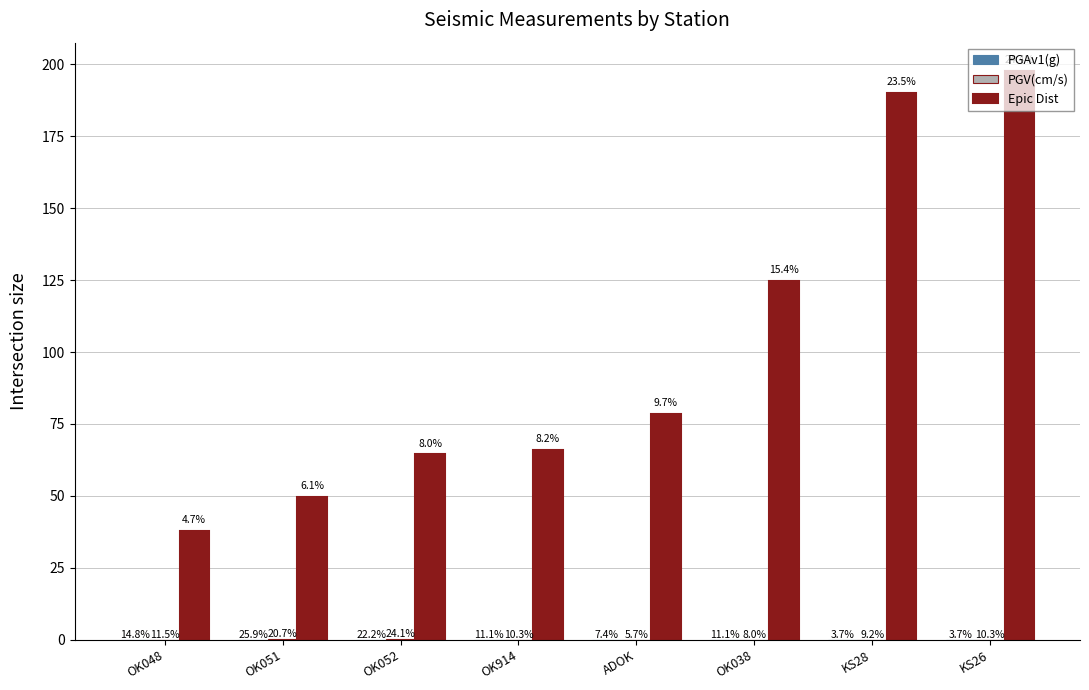

Does the chart contain stacked bars?

No